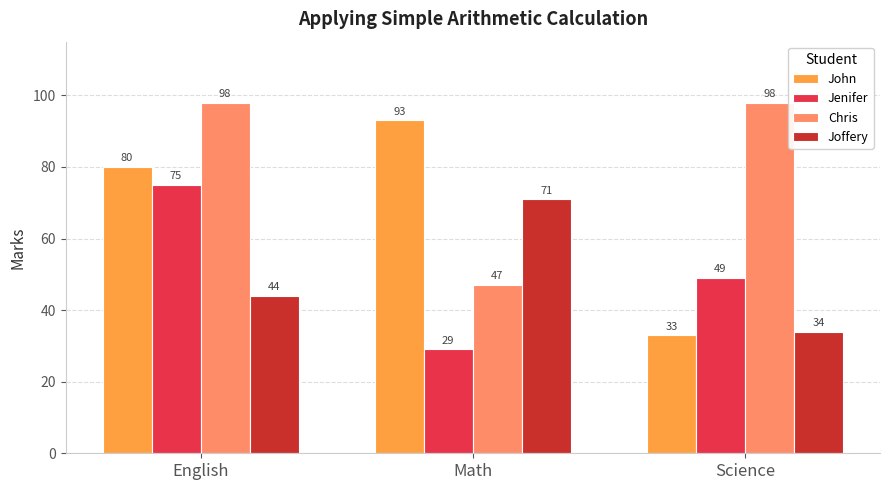

Which series has the largest range (max minus min)?

John